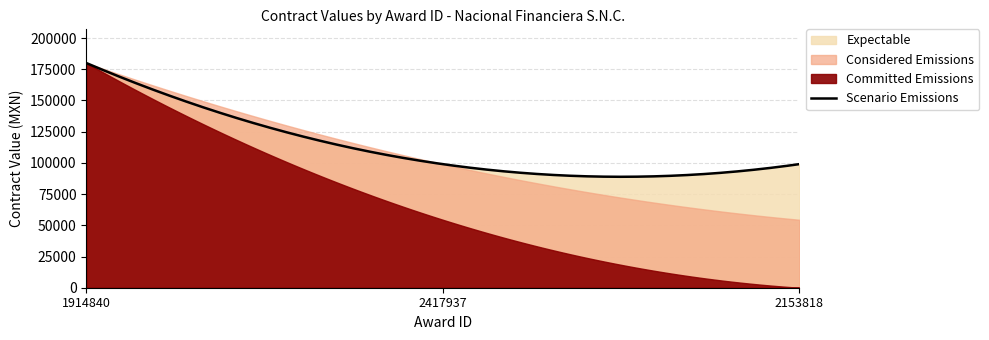

At 2417937, list the series in order from largest to smallest.

Committed Emissions, Considered Emissions, Expectable